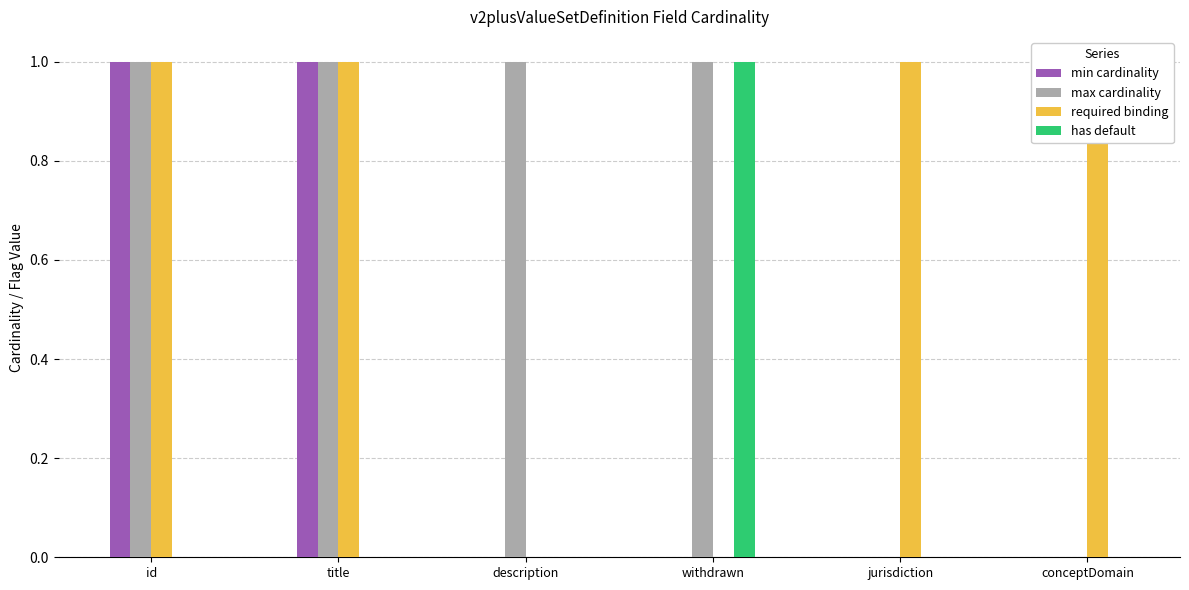

Between withdrawn and jurisdiction, which is larger?

withdrawn